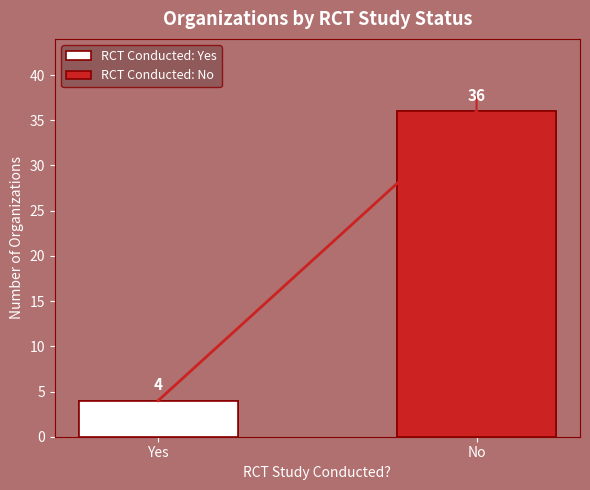

List the labels in order of value, largest first.

No, Yes